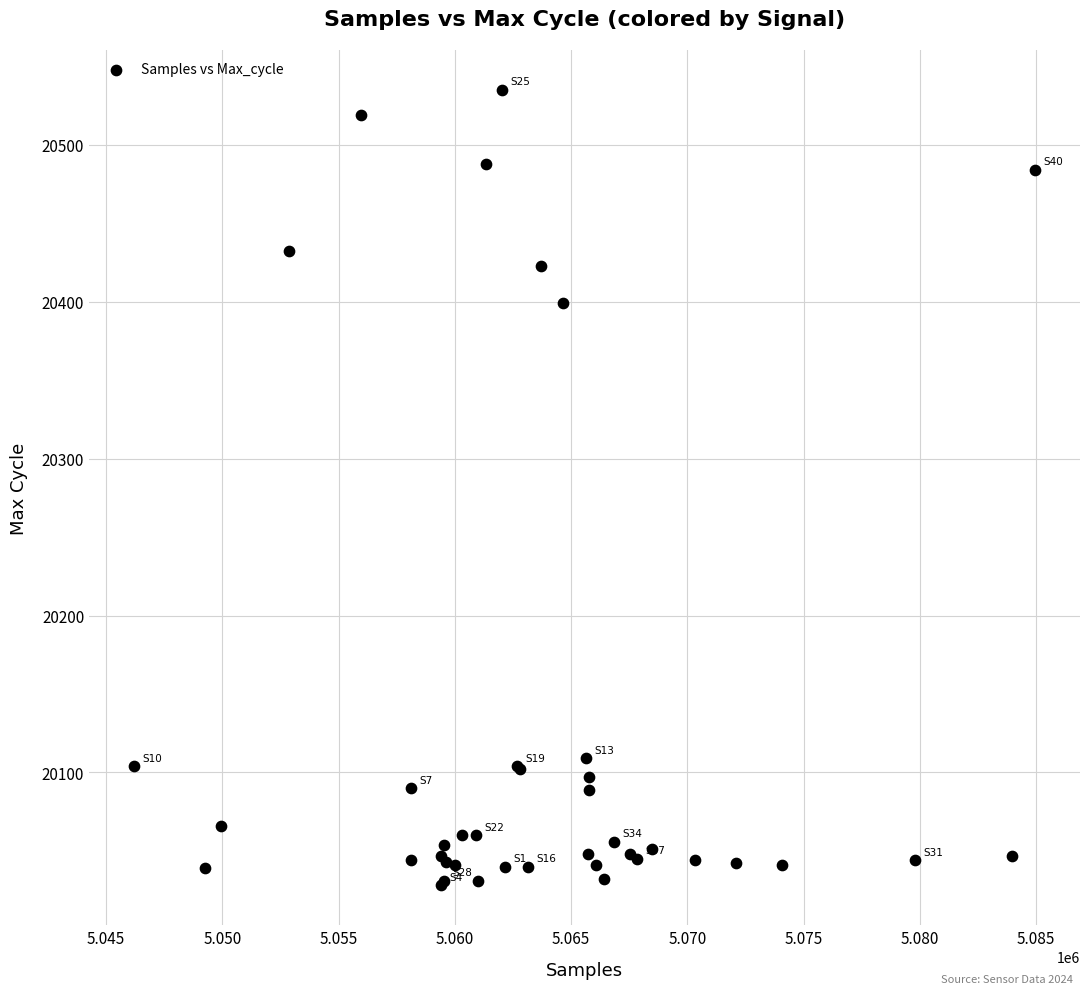

What Y value in the scatter plot is closest to 20281?

20399